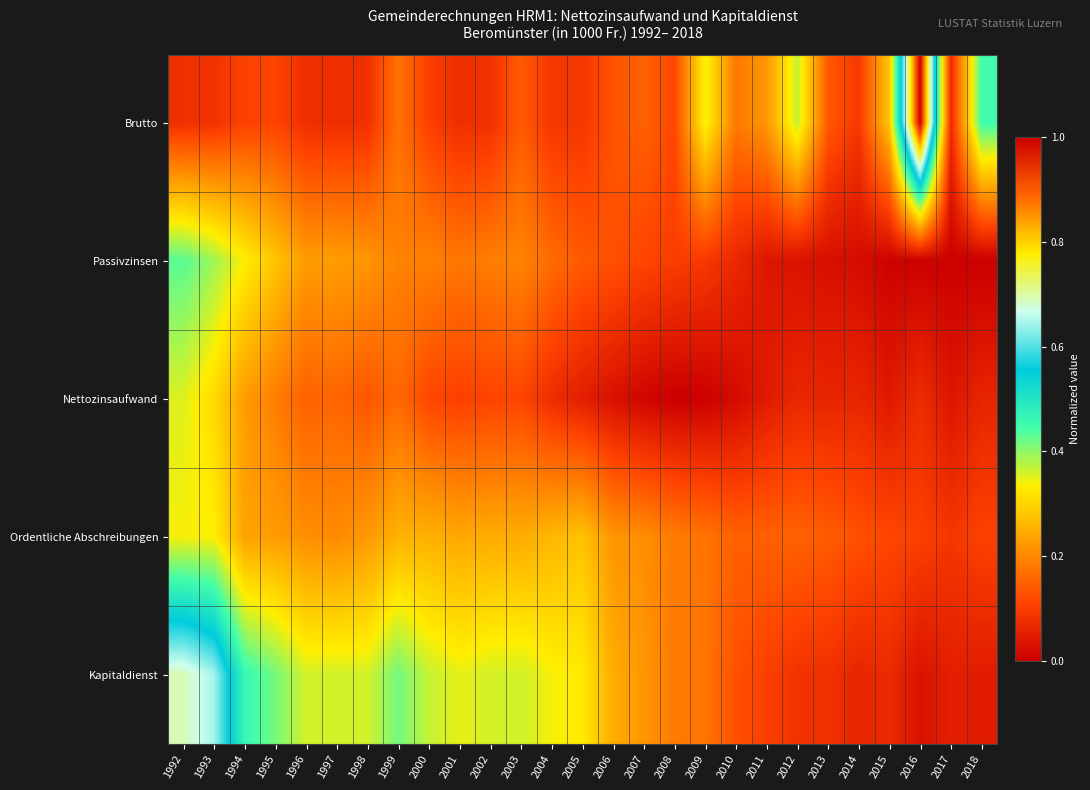

Reading left to right, extract all data points from this chart.

Brutto: 1992=0.1	1993=0.1	1994=0.1	1995=0.1	1996=0.1	1997=0.1	1998=0.1	1999=0.2	2000=0.1	2001=0.1	2002=0.1	2003=0.1	2004=0.1	2005=0.1	2006=0.1	2007=0.2	2008=0.1	2009=0.3	2010=0.2	2011=0.2	2012=0.4	2013=0.1	2014=0.1	2015=0.3	2016=1.0	2017=0.1	2018=0.5
Passivzinsen: 1992=0.4	1993=0.4	1994=0.3	1995=0.3	1996=0.2	1997=0.2	1998=0.2	1999=0.2	2000=0.2	2001=0.2	2002=0.2	2003=0.2	2004=0.2	2005=0.1	2006=0.1	2007=0.1	2008=0.1	2009=0.1	2010=0.1	2011=0.0	2012=0.0	2013=0.0	2014=0.0	2015=0.0	2016=0.0	2017=0.0	2018=0.0
Nettozinsaufwand: 1992=0.4	1993=0.3	1994=0.2	1995=0.2	1996=0.1	1997=0.2	1998=0.1	1999=0.2	2000=0.1	2001=0.1	2002=0.1	2003=0.1	2004=0.1	2005=0.1	2006=0.0	2007=0.0	2008=0.0	2009=0.0	2010=0.0	2011=0.0	2012=0.1	2013=0.1	2014=0.1	2015=0.0	2016=0.1	2017=0.0	2018=0.1
Ordentliche Abschreibungen: 1992=0.3	1993=0.3	1994=0.2	1995=0.2	1996=0.2	1997=0.2	1998=0.2	1999=0.3	2000=0.3	2001=0.2	2002=0.2	2003=0.2	2004=0.3	2005=0.3	2006=0.2	2007=0.2	2008=0.2	2009=0.2	2010=0.1	2011=0.1	2012=0.2	2013=0.1	2014=0.1	2015=0.1	2016=0.1	2017=0.1	2018=0.1
Kapitaldienst: 1992=0.7	1993=0.6	1994=0.5	1995=0.4	1996=0.4	1997=0.4	1998=0.4	1999=0.4	2000=0.4	2001=0.3	2002=0.4	2003=0.4	2004=0.3	2005=0.3	2006=0.2	2007=0.2	2008=0.2	2009=0.2	2010=0.1	2011=0.1	2012=0.1	2013=0.1	2014=0.1	2015=0.1	2016=0.0	2017=0.1	2018=0.0